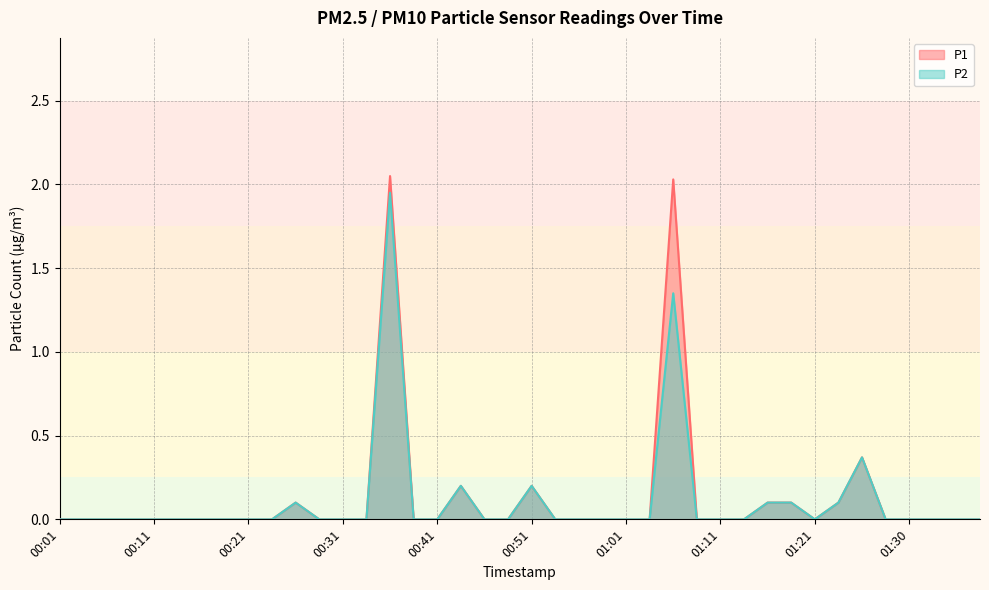

What are all the series names shown in the legend?

P1, P2